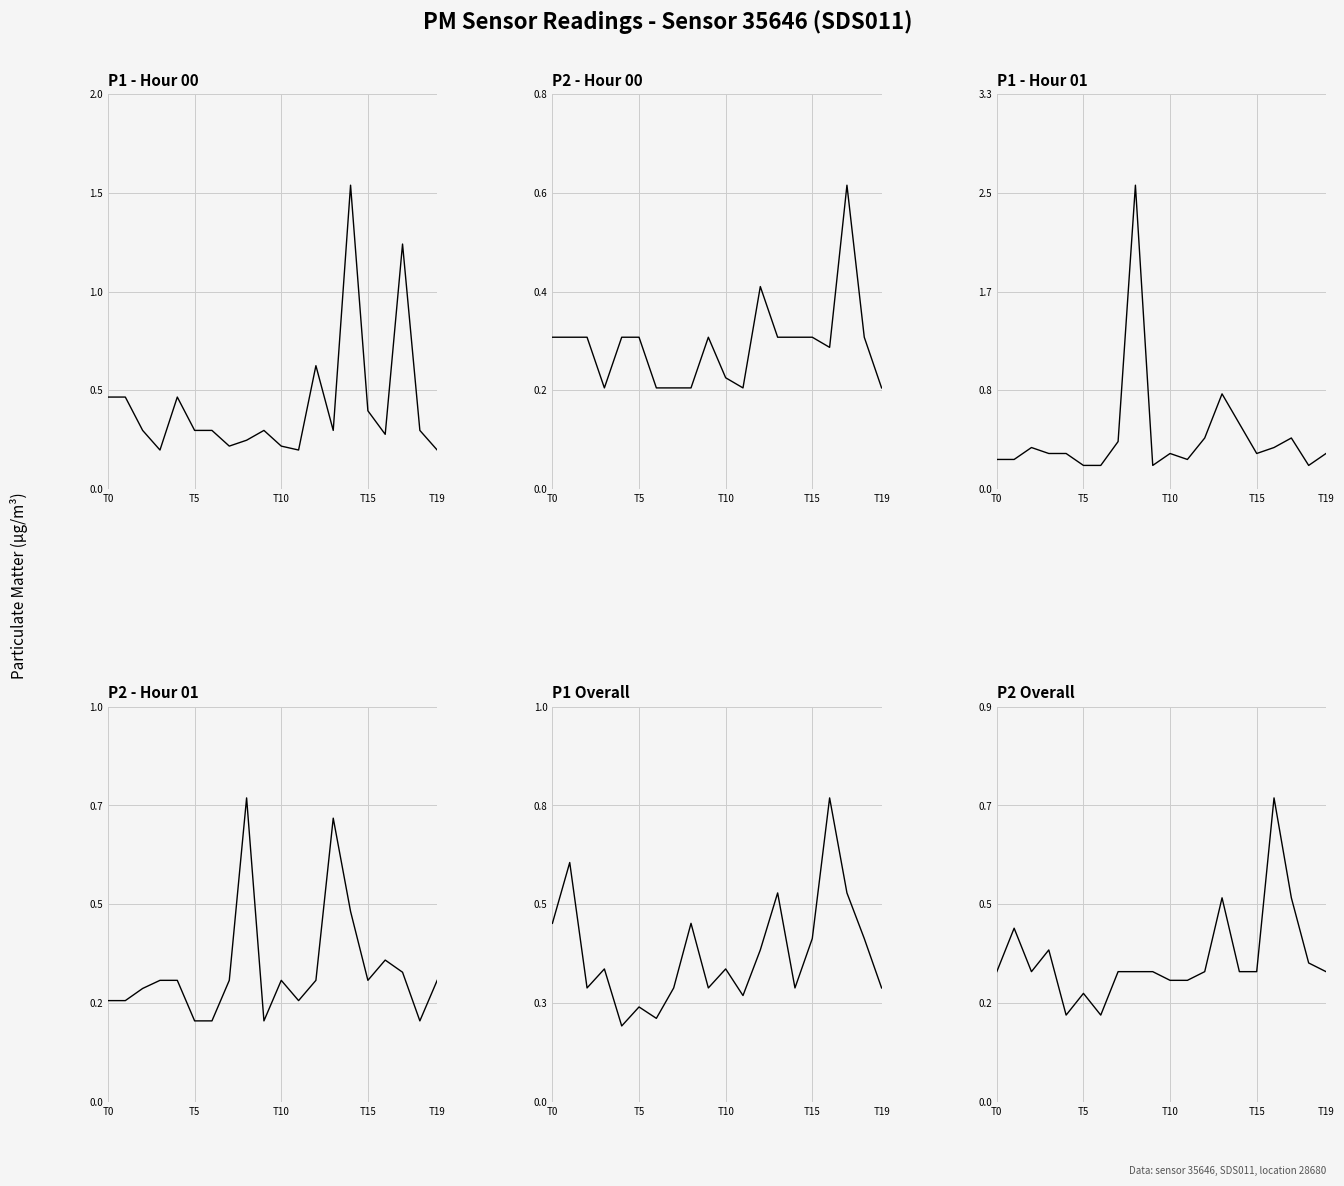

The value of P2 - Hour 01 at 17 is 0.3. True or false?

True